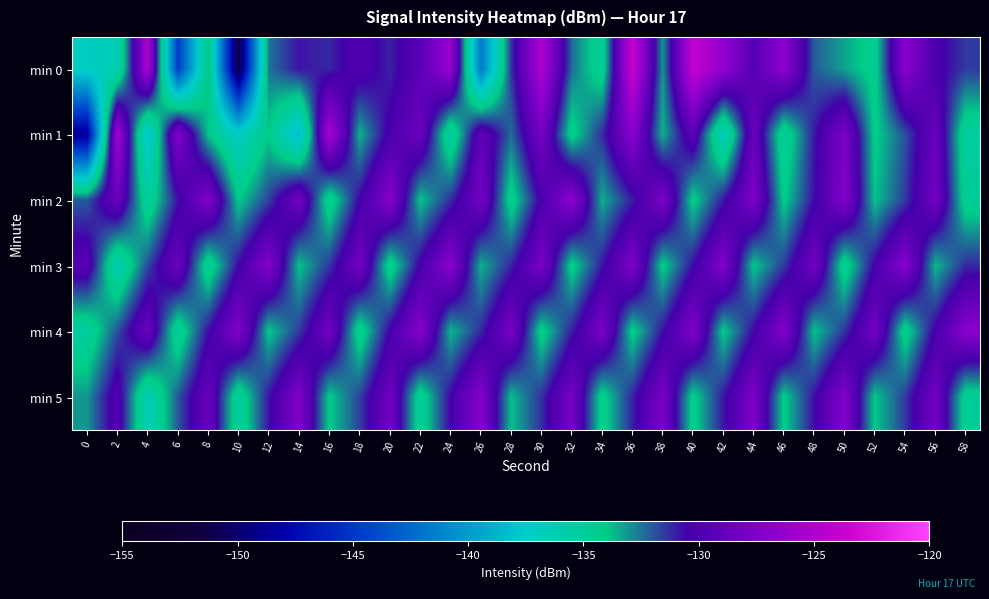

What is the minimum value shown in the chart?

-151.4